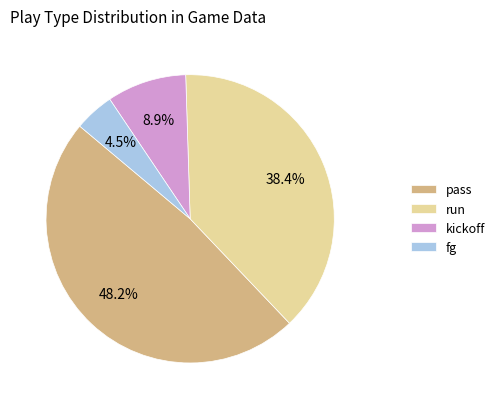

Rank the categories by value from lowest to highest.

fg, kickoff, run, pass